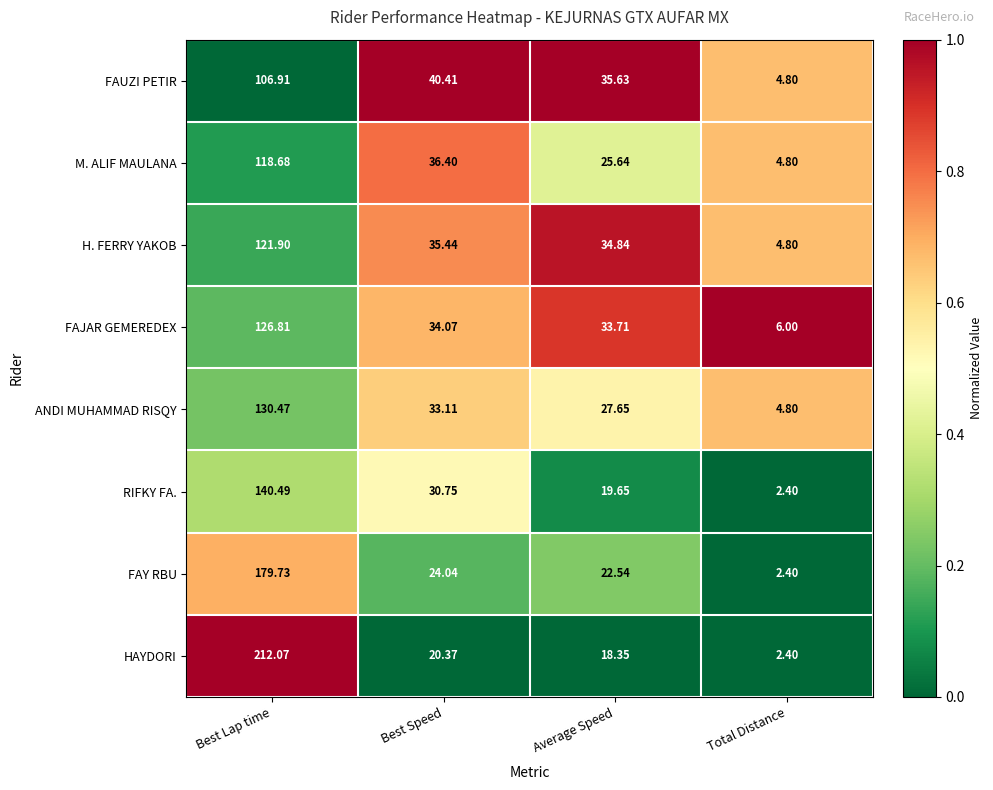

How many values in the RIFKY FA. series are below 30?

2